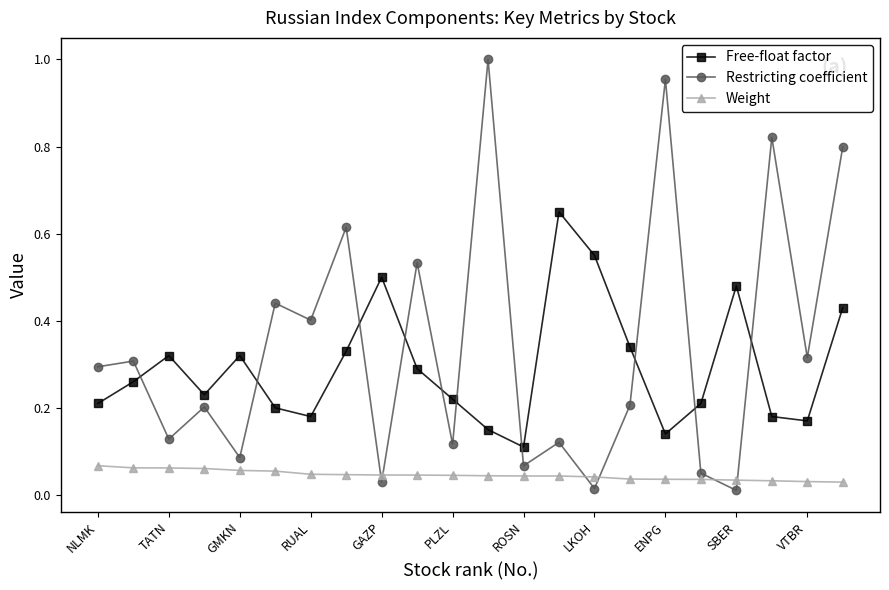

True or false: Weight and Free-float factor cross at least once.

False